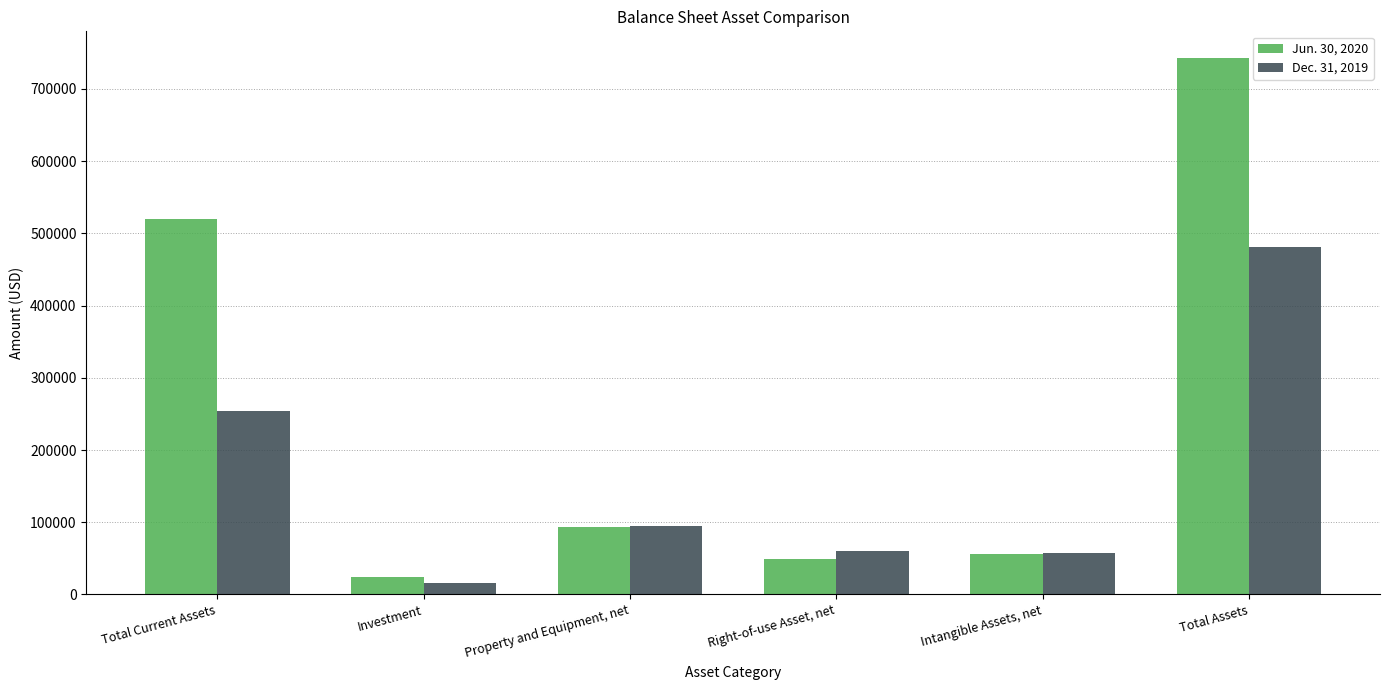

Where does the Dec. 31, 2019 series first go above 94695?

Total Current Assets